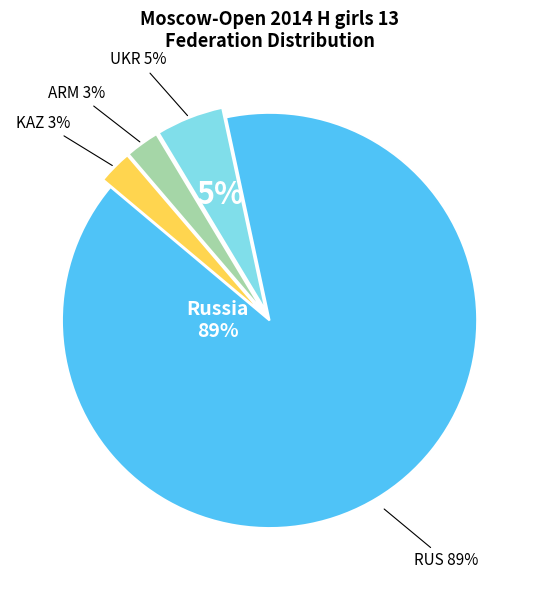

Which category has the smallest portion of the pie?

ARM